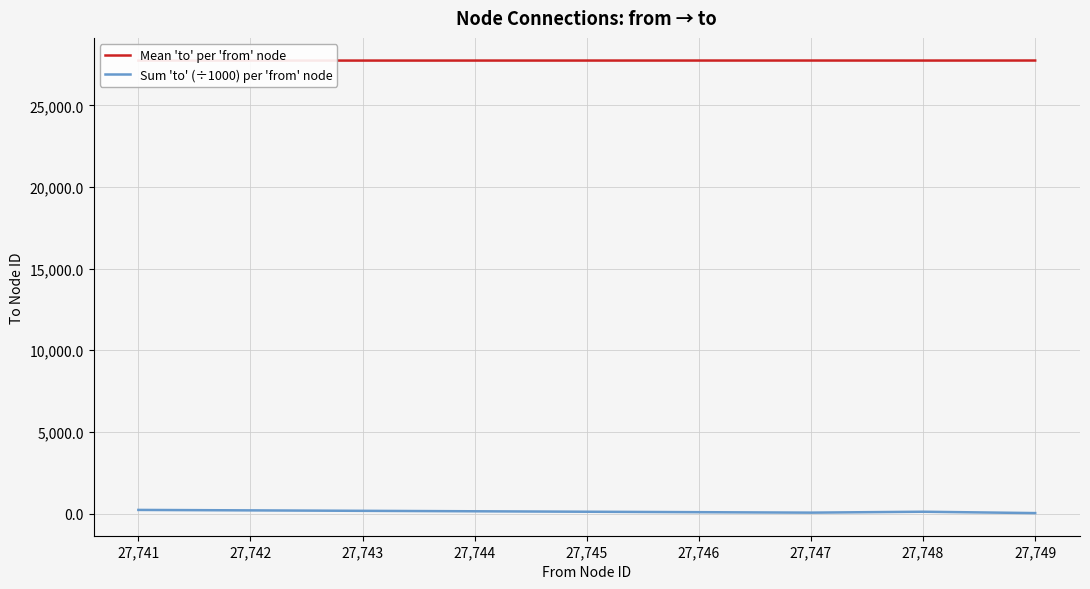

How many interior local valleys does the Sum 'to' (÷1000) per 'from' node series have?

1